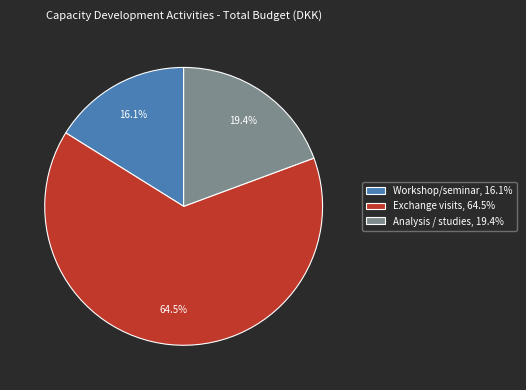

To the nearest percent, what portion does Workshop/seminar represent?

16%